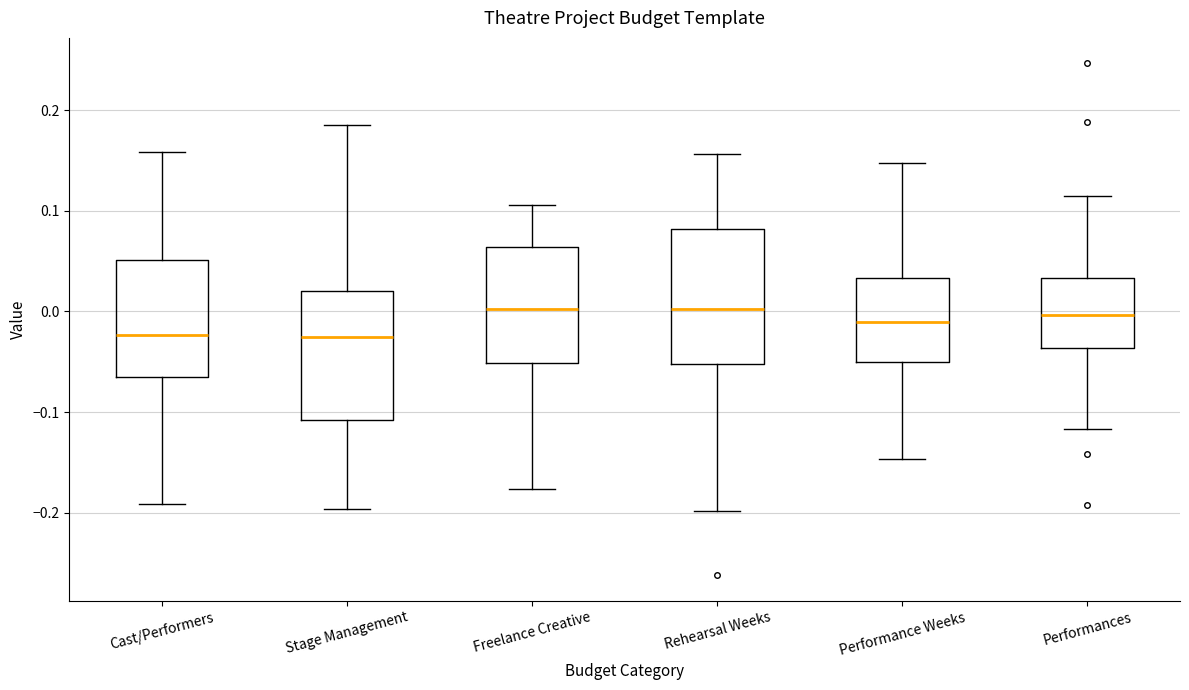

Reading left to right, transcribe this box plot: for each box, give where its median line is, the range the box spans, and where its two whiskers end, as read against the y-axis. The values are not printed on the chart, so give them approximately, as read against the axis.

Cast/Performers: median -0.02, box -0.06 to 0.05, whiskers -0.19 to 0.16
Stage Management: median -0.03, box -0.11 to 0.02, whiskers -0.20 to 0.19
Freelance Creative: median 0.00, box -0.05 to 0.06, whiskers -0.18 to 0.11
Rehearsal Weeks: median 0.00, box -0.05 to 0.08, whiskers -0.20 to 0.16
Performance Weeks: median -0.01, box -0.05 to 0.03, whiskers -0.15 to 0.15
Performances: median 0.00, box -0.04 to 0.03, whiskers -0.12 to 0.11